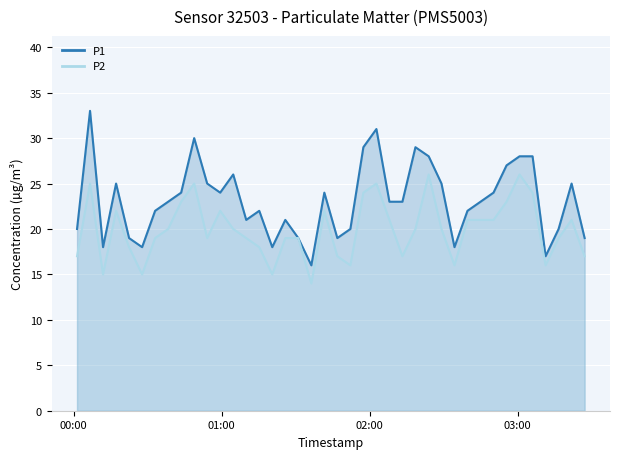

Which category has the lowest value across all series?

2024-01-11T01:36:21